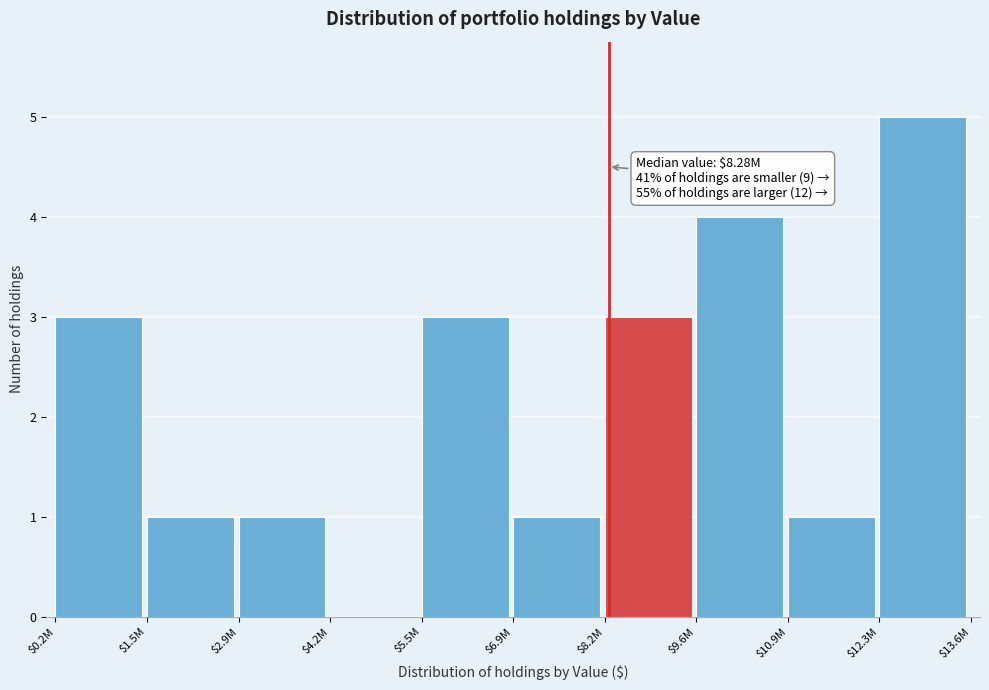

At which category does the chart reach its peak across all series?

$12.3M